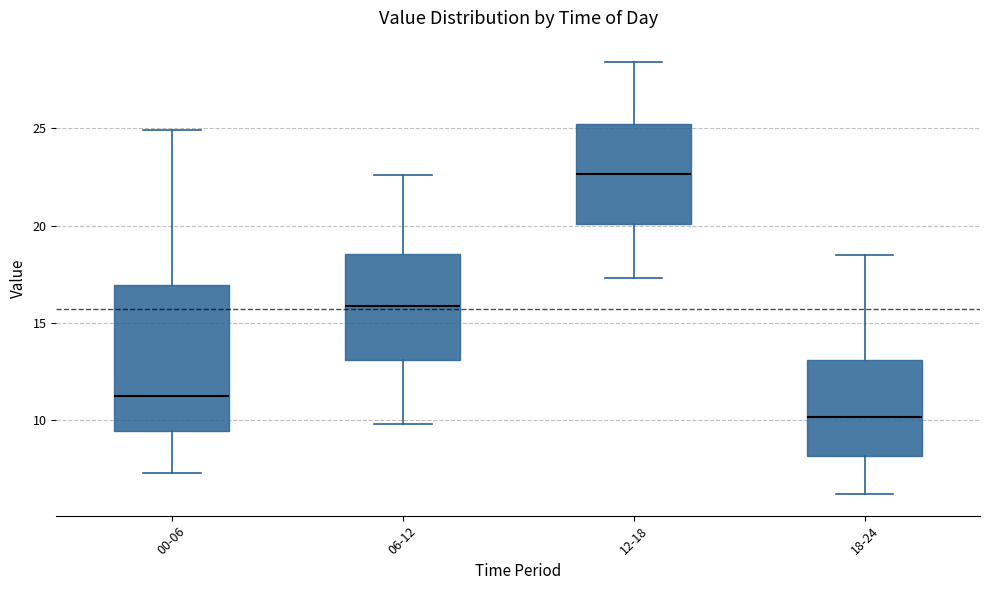

Reading left to right, transcribe this box plot: for each box, give where its median line is, the range the box spans, and where its two whiskers end, as read against the y-axis. The values are not printed on the chart, so give them approximately, as read against the axis.

00-06: median 11.0, box 9.5 to 17.0, whiskers 7.5 to 25.0
06-12: median 16.0, box 13.0 to 18.5, whiskers 10.0 to 22.5
12-18: median 22.5, box 20.0 to 25.0, whiskers 17.5 to 28.5
18-24: median 10.0, box 8.0 to 13.0, whiskers 6.0 to 18.5